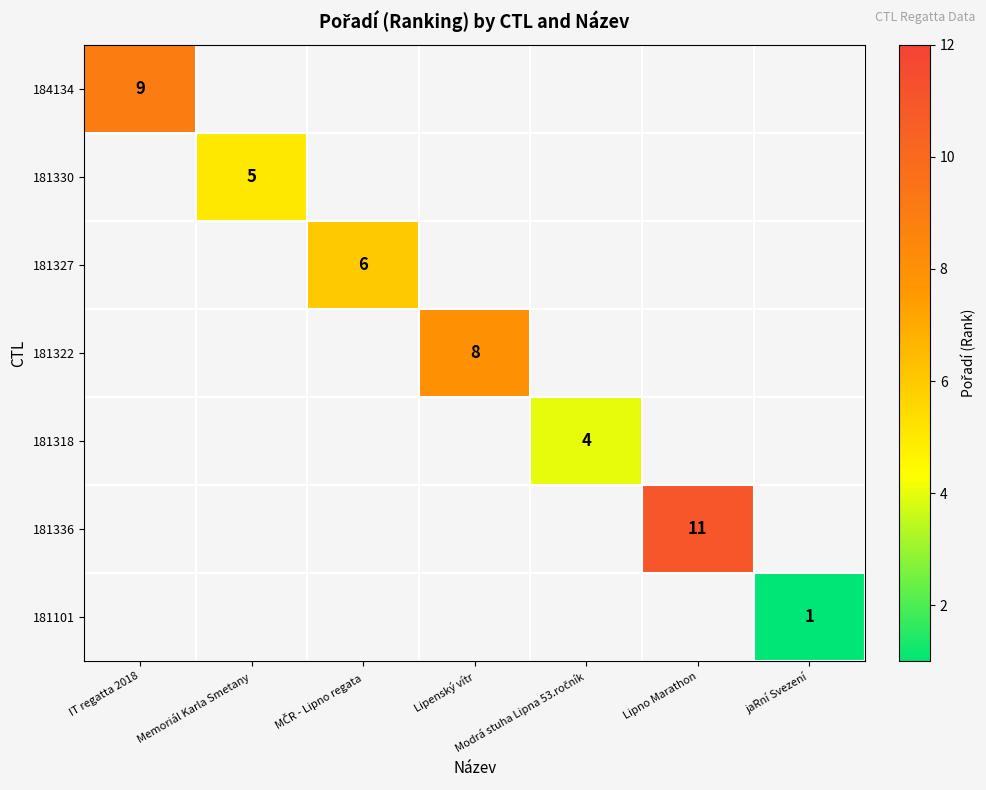

What is the minimum value shown in the chart?

1.0